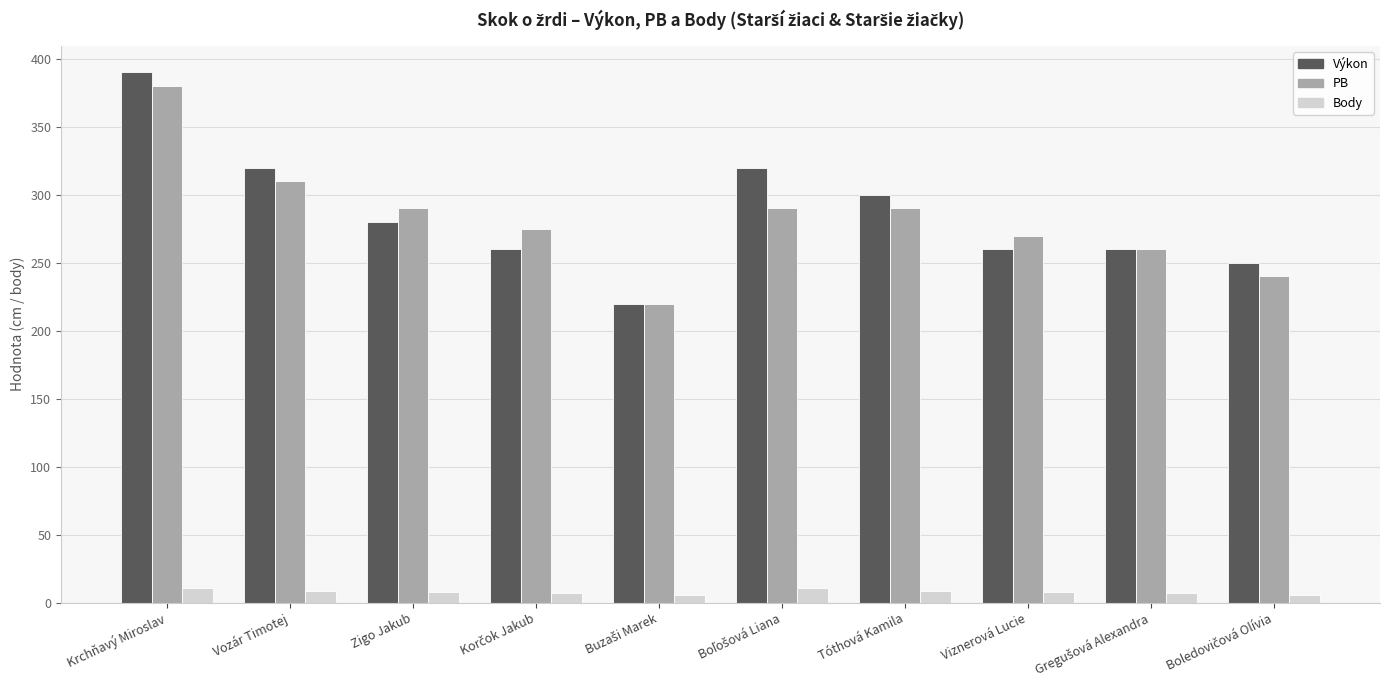

What is the maximum value for PB?

380